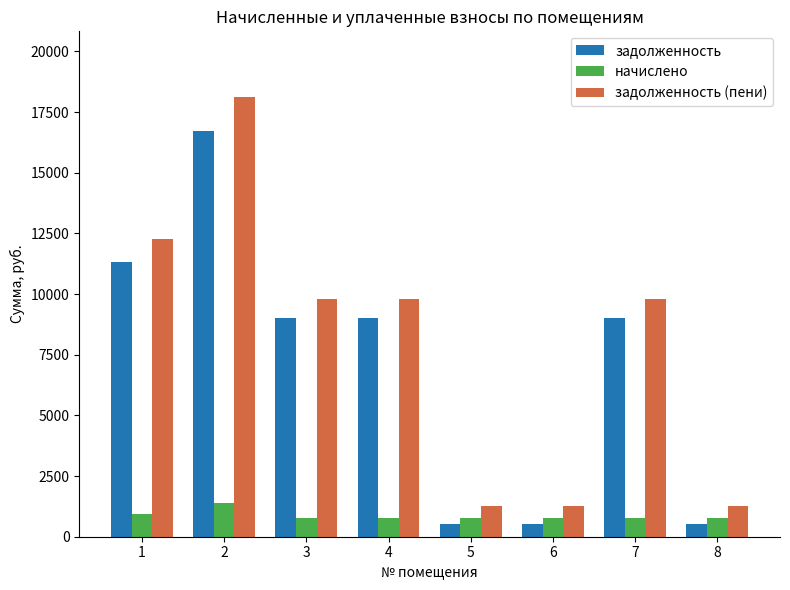

What is the value of the задолженность (пени) bar at the 2nd from the left?

18113.4